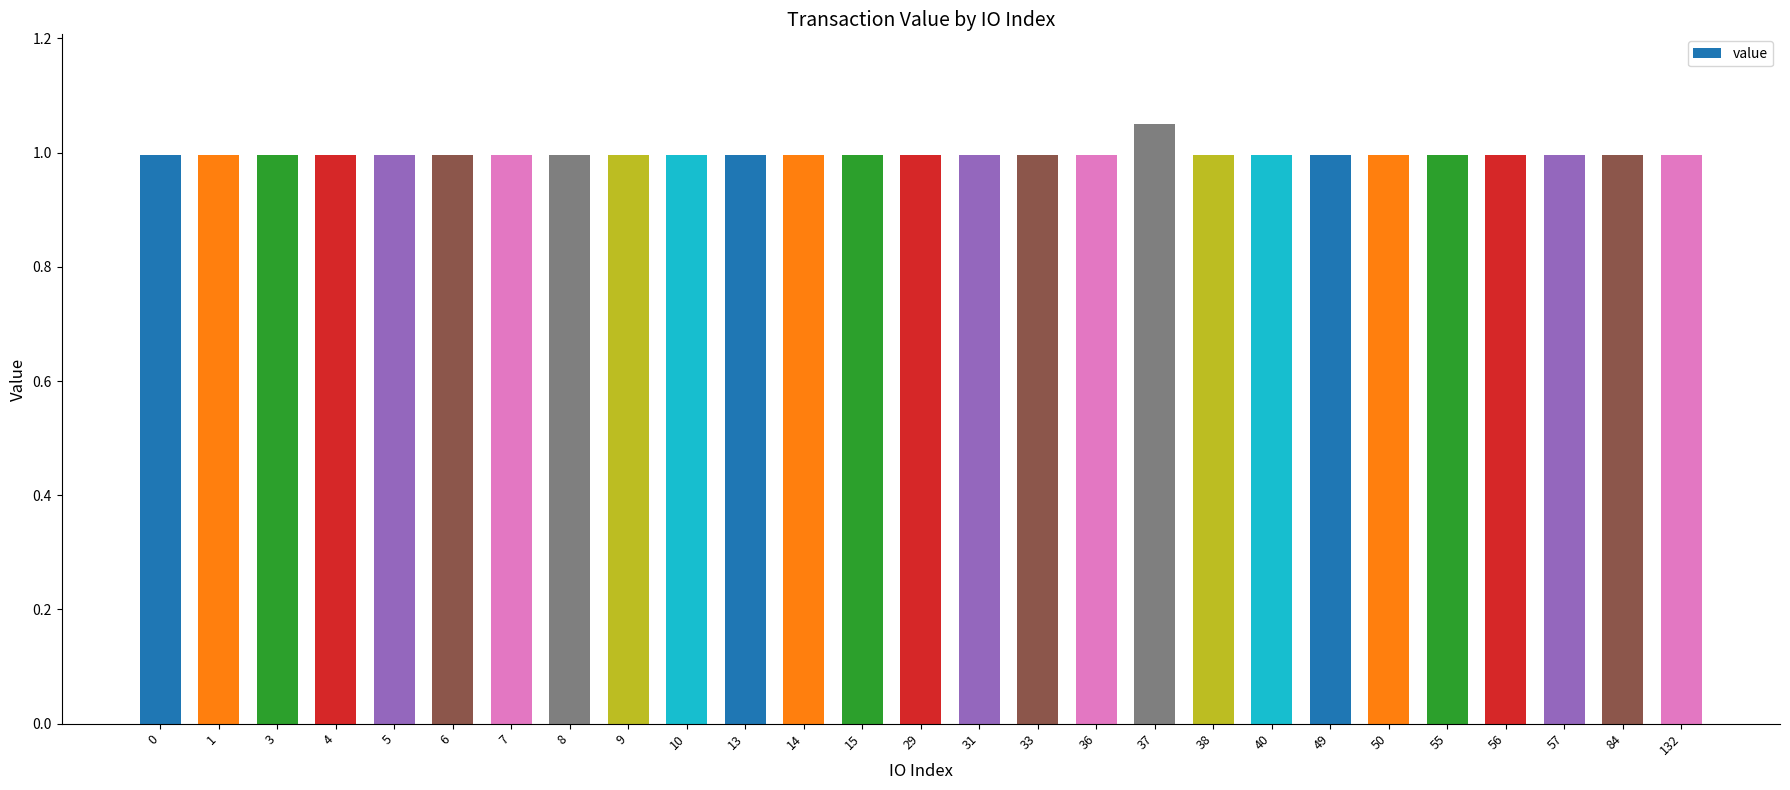

The value at 57 is 0.5. True or false?

False